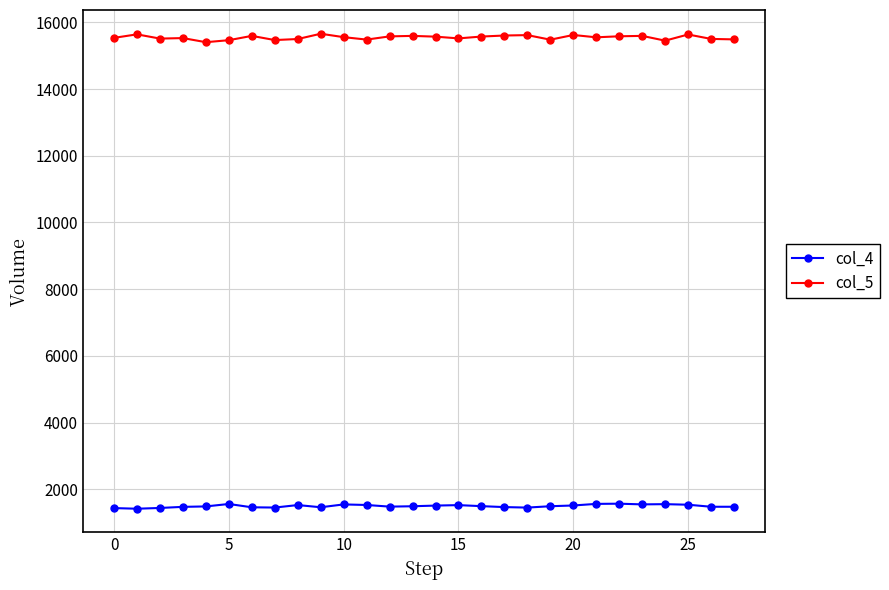

Rank the series by their maximum value, from lowest to highest.

col_4, col_5